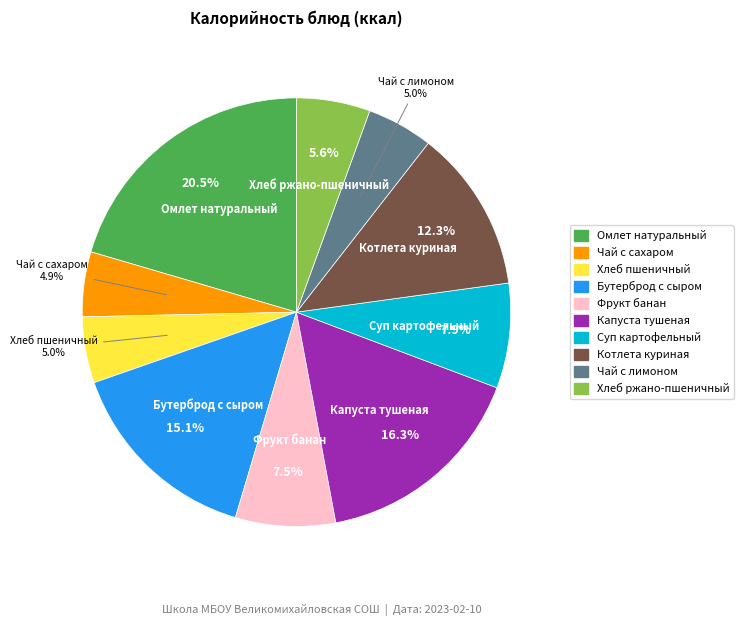

Does Котлета куриная account for over 50% of the chart?

No